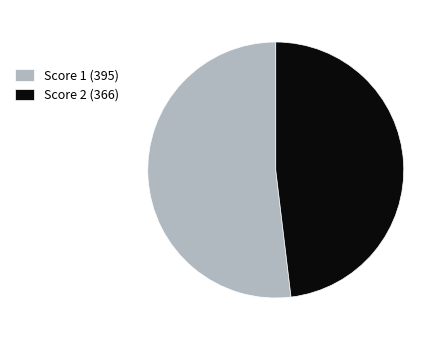

How many slices are in this pie chart?

2